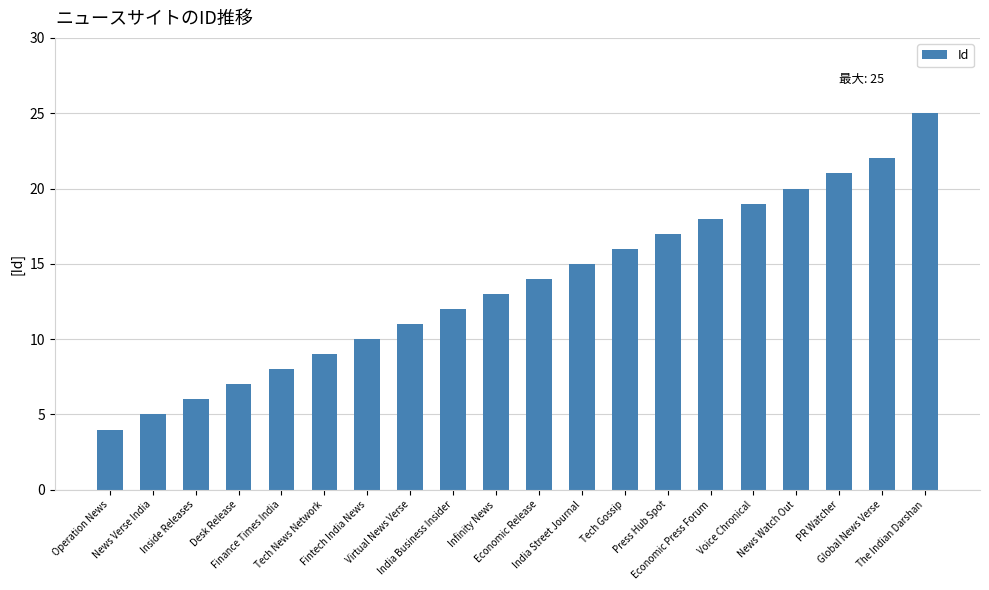

Rank the categories by value from highest to lowest.

The Indian Darshan, Global News Verse, PR Watcher, News Watch Out, Voice Chronical, Economic Press Forum, Press Hub Spot, Tech Gossip, India Street Journal, Economic Release, Infinity News, India Business Insider, Virtual News Verse, Fintech India News, Tech News Network, Finance Times India, Desk Release, Inside Releases, News Verse India, Operation News